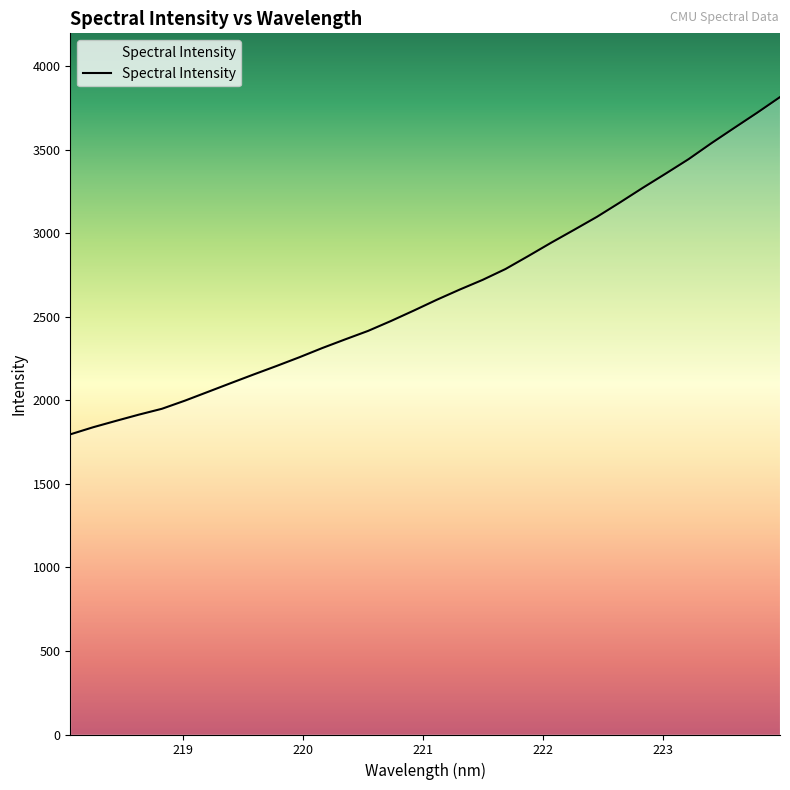

What is the maximum value shown in the chart?

3815.0